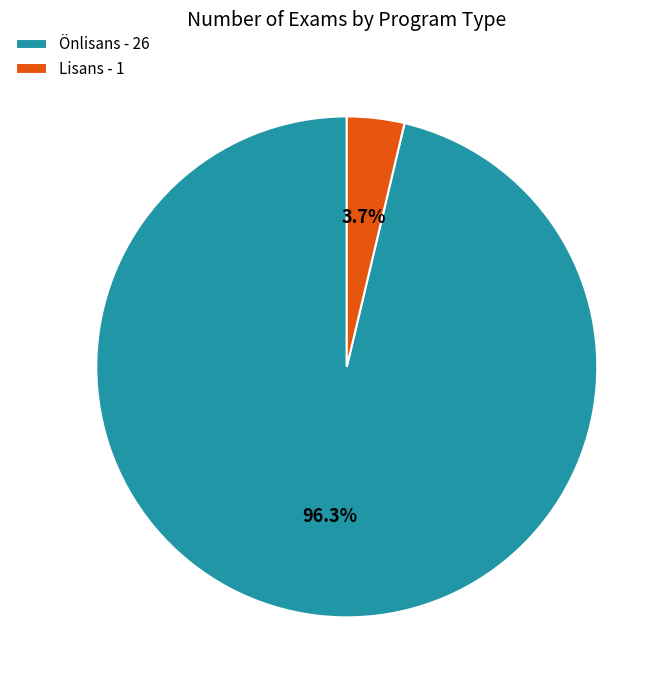

To the nearest percent, what is the difference between the largest and smallest slice percentages?

93%